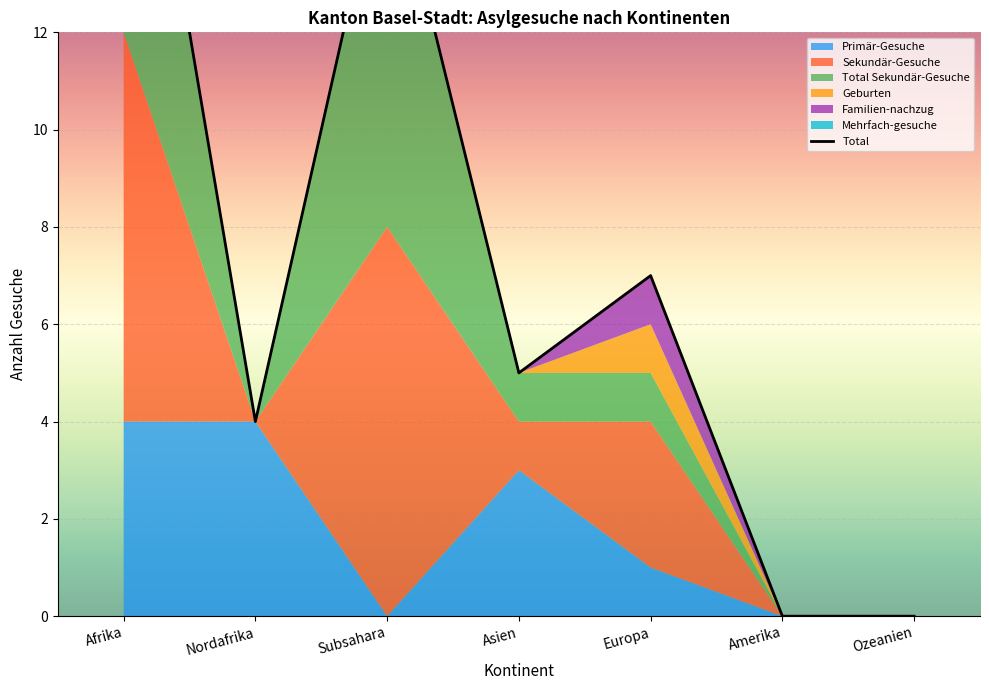

How many data points are less than 5?

3